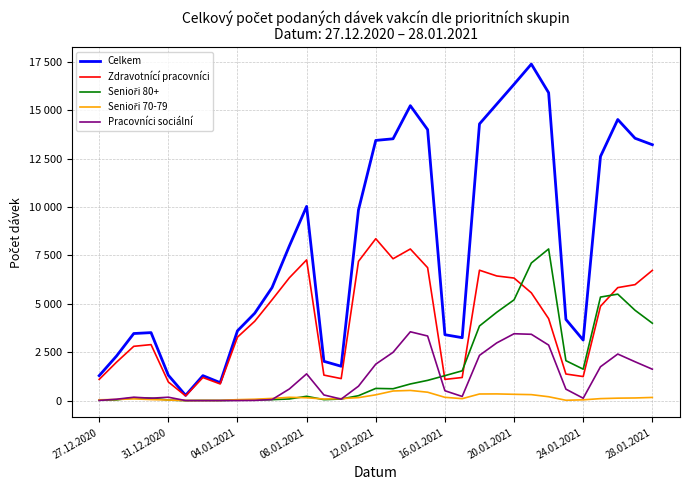

How many times do Senioři 70-79 and Senioři 80+ cross each other?

5